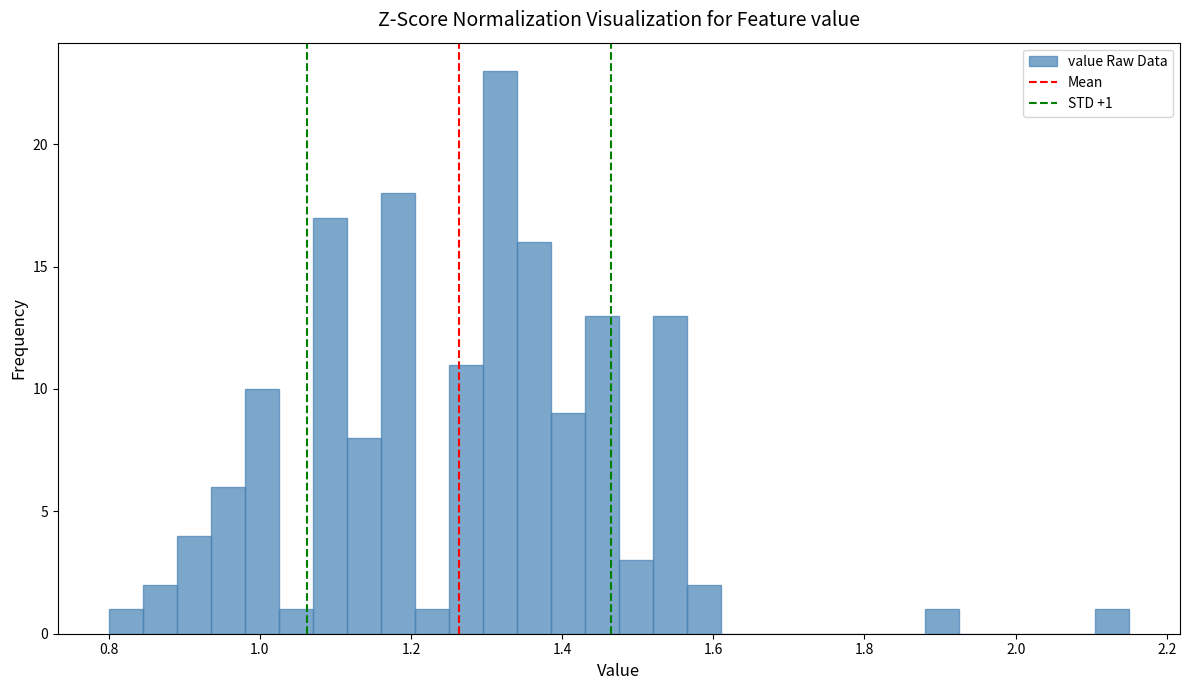

Read against the x-axis, roughly where is the centre of the tallest bar?

1.32